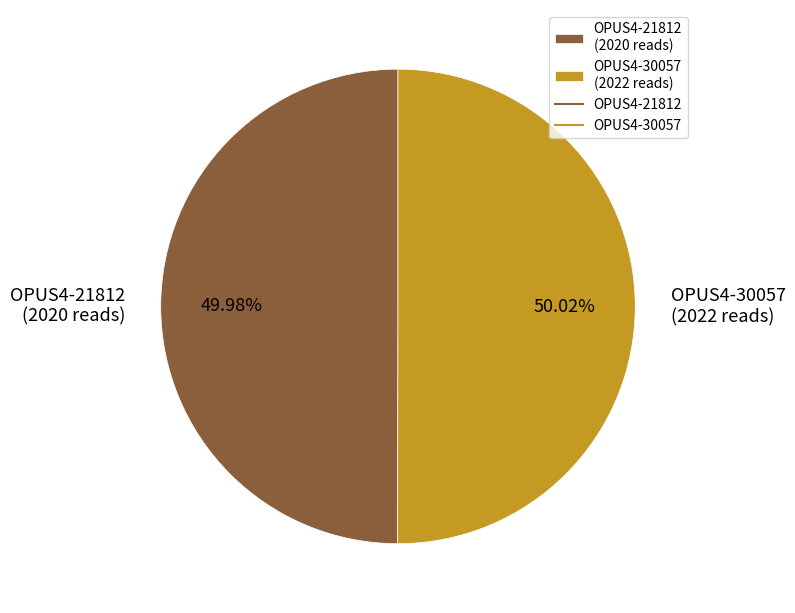

To the nearest percent, what is the combined percentage of OPUS4-30057 and OPUS4-21812?

100%